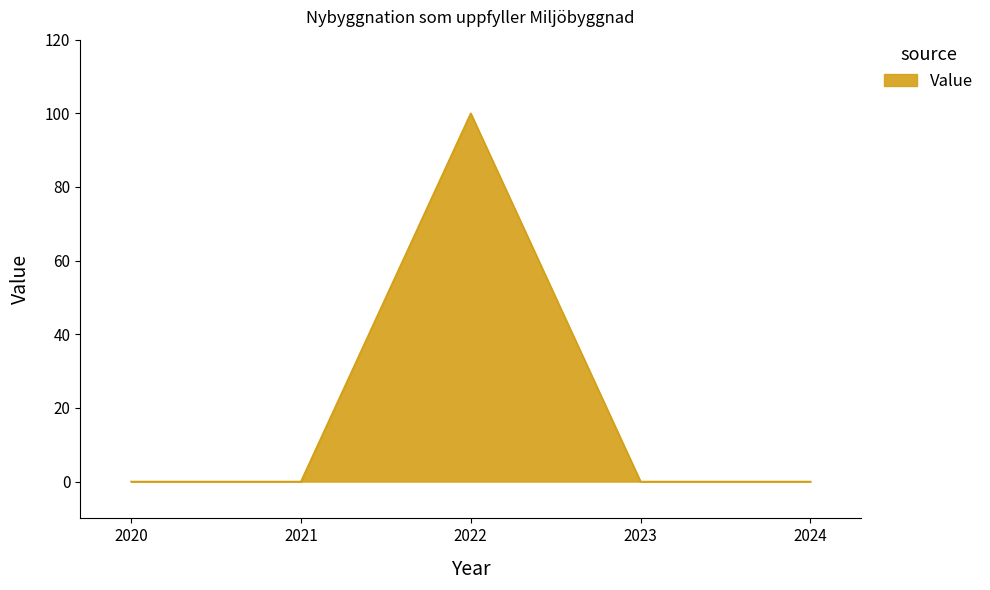

What is the sum of all values?

100